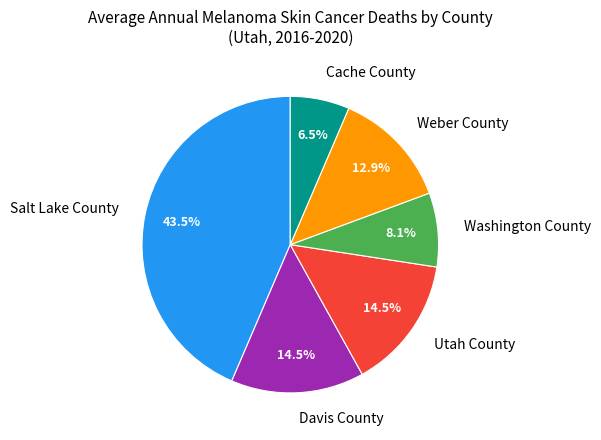

How many slices are in this pie chart?

6